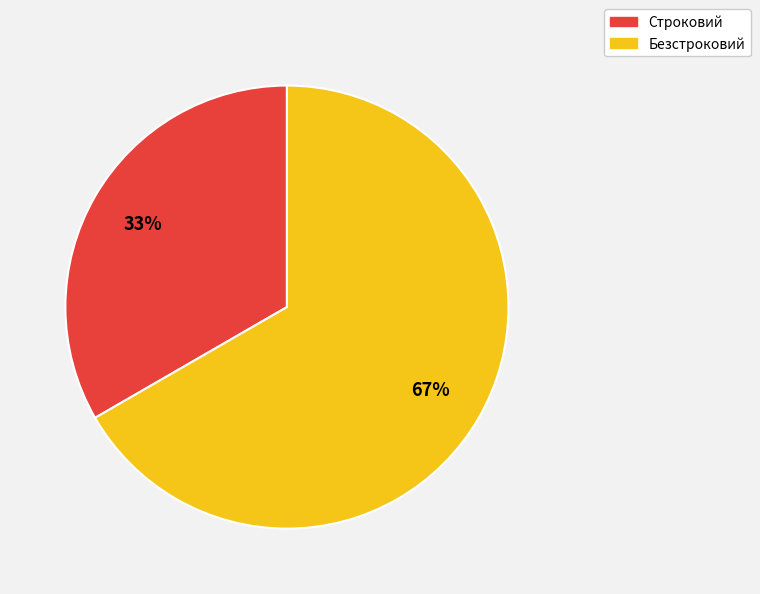

To the nearest percent, what percentage of the pie is Строковий?

33%